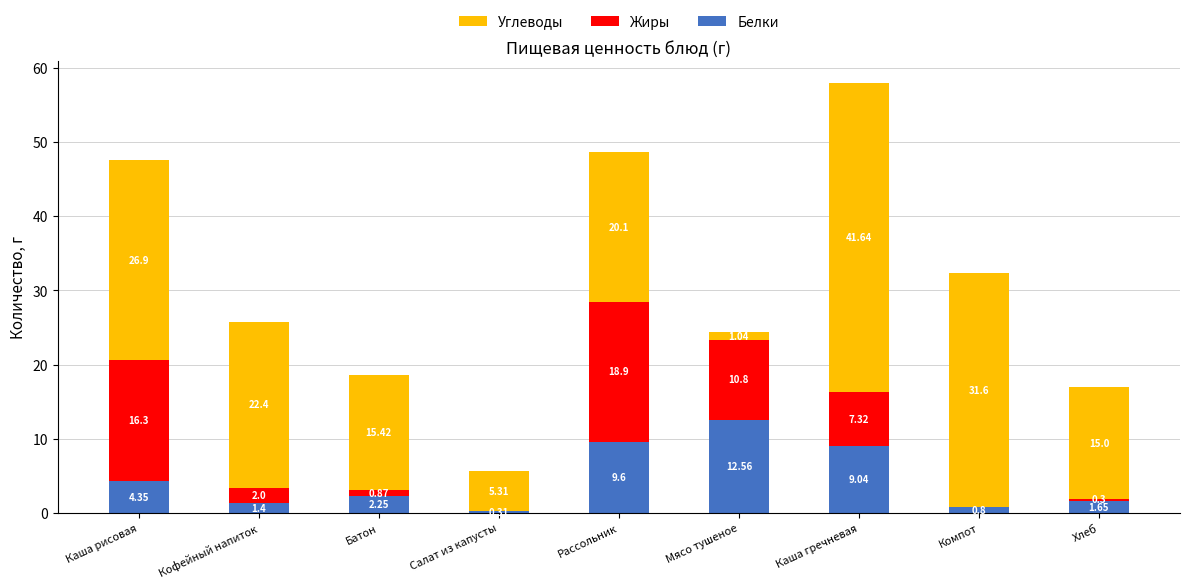

Are the bars grouped side by side (vs. stacked)?

No